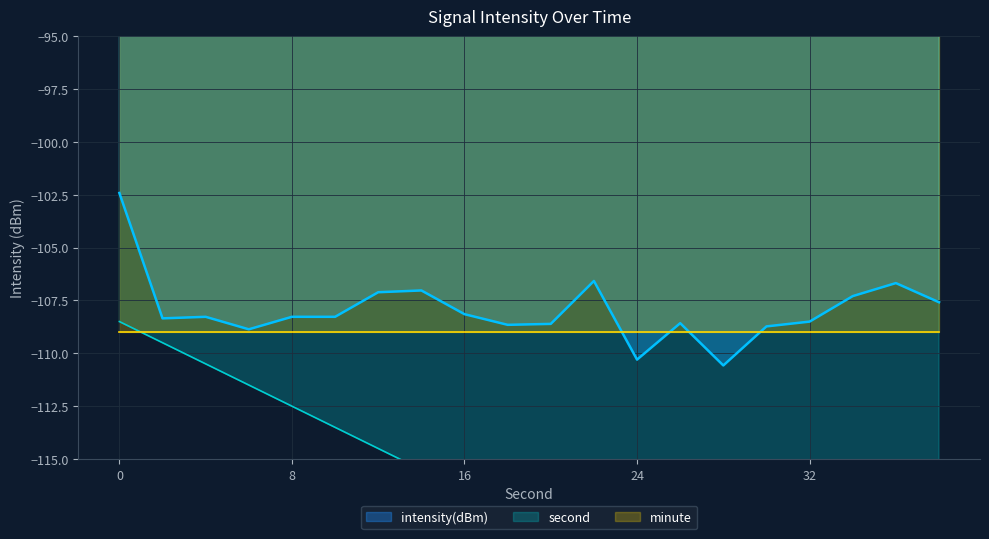

What is the approximate value of second at 18?

-117.5